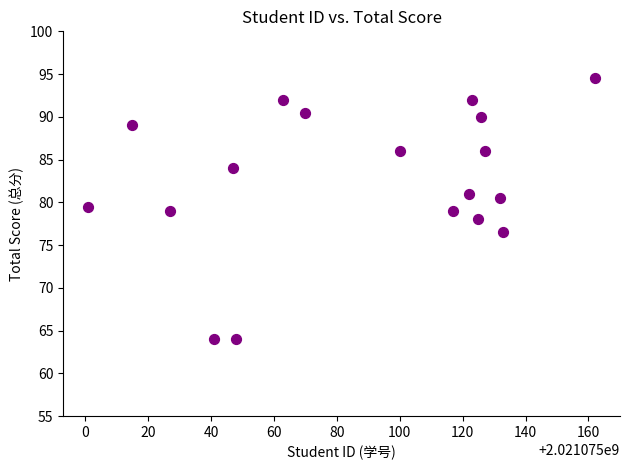

What is the range of X values (max minus min)?

161.0